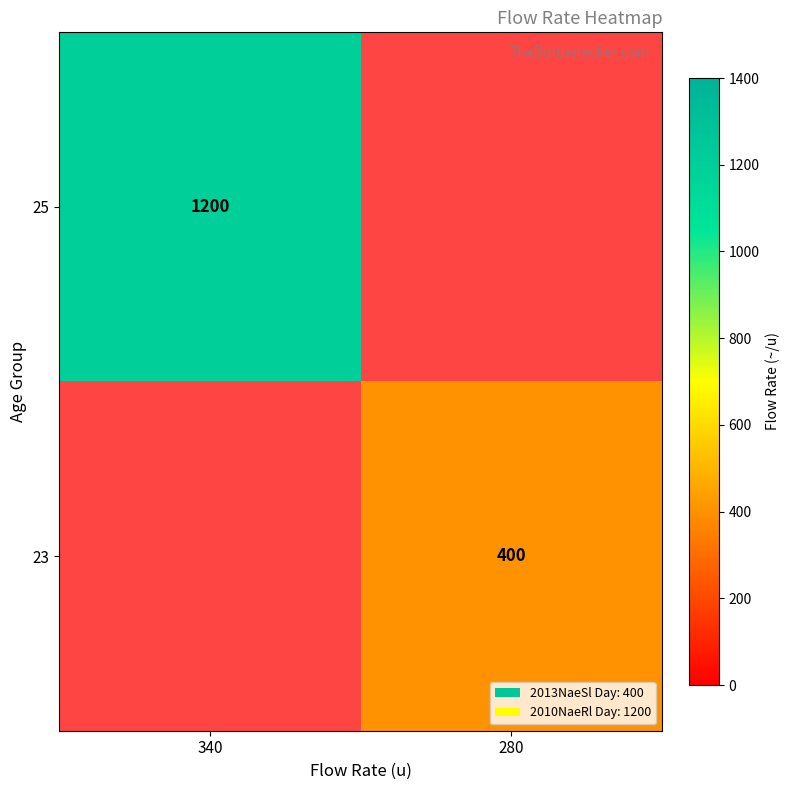

Is the value of 23 at 280 greater than the value of 25 at 340?

No